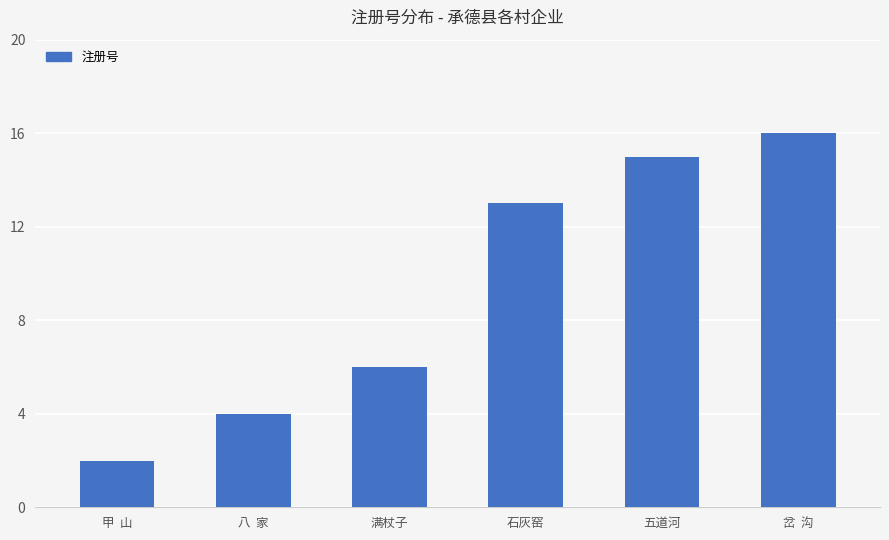

What is the smallest value displayed?

2